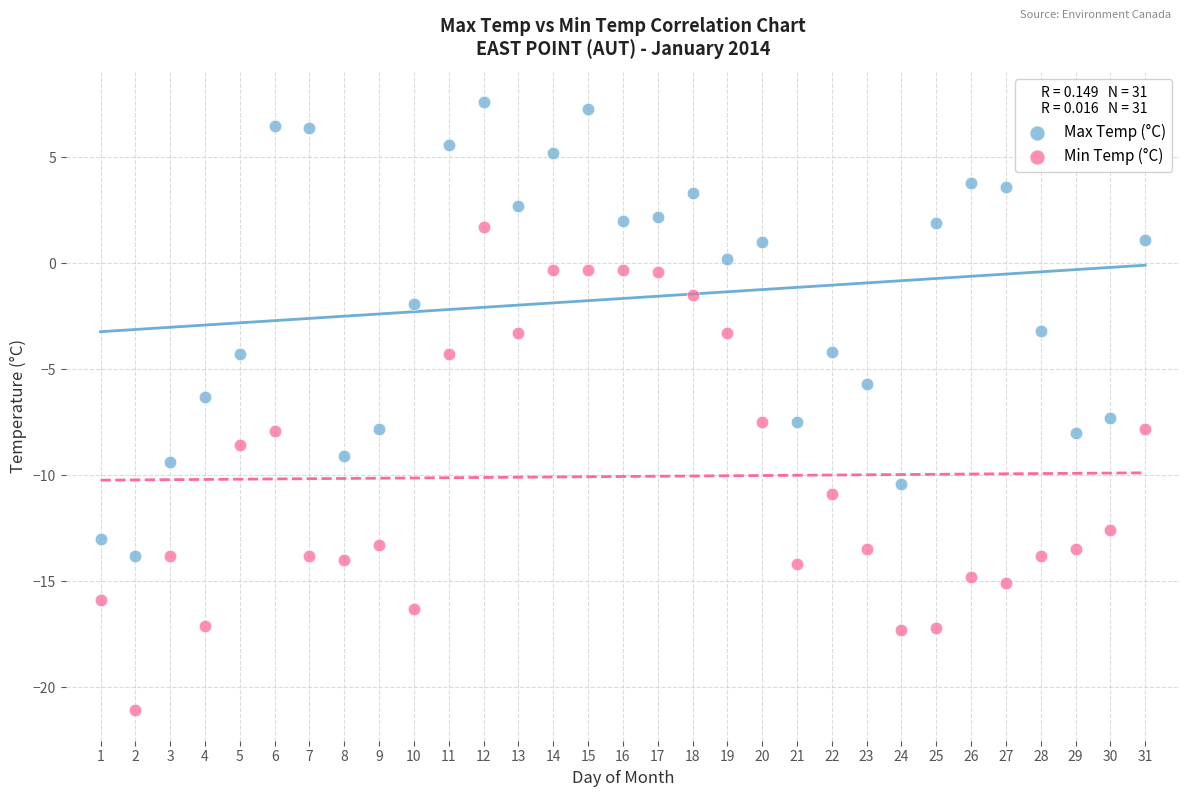

Which series reaches the maximum Y coordinate?

Max Temp (°C)